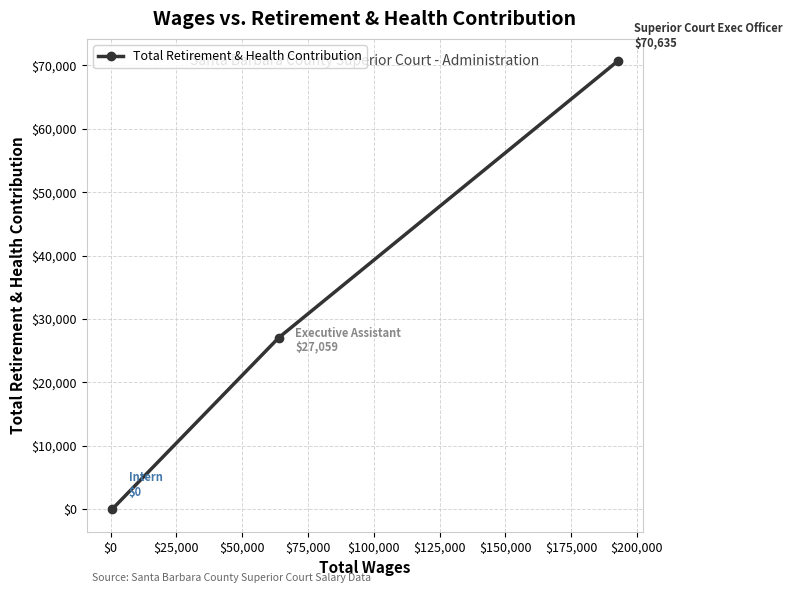

What is the greatest value displayed?

70635